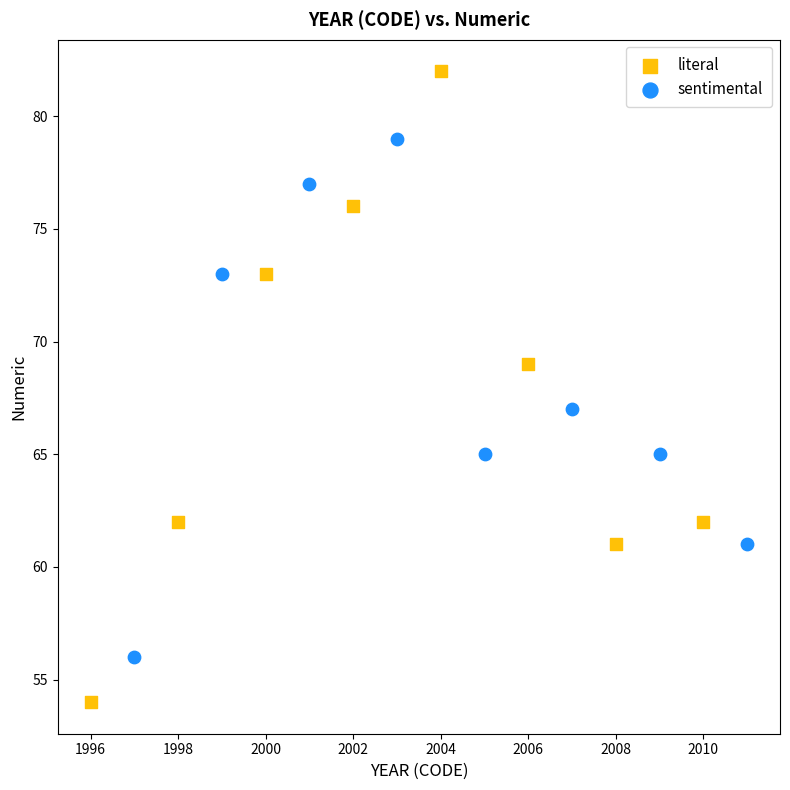

Which series contains the highest Y value?

literal